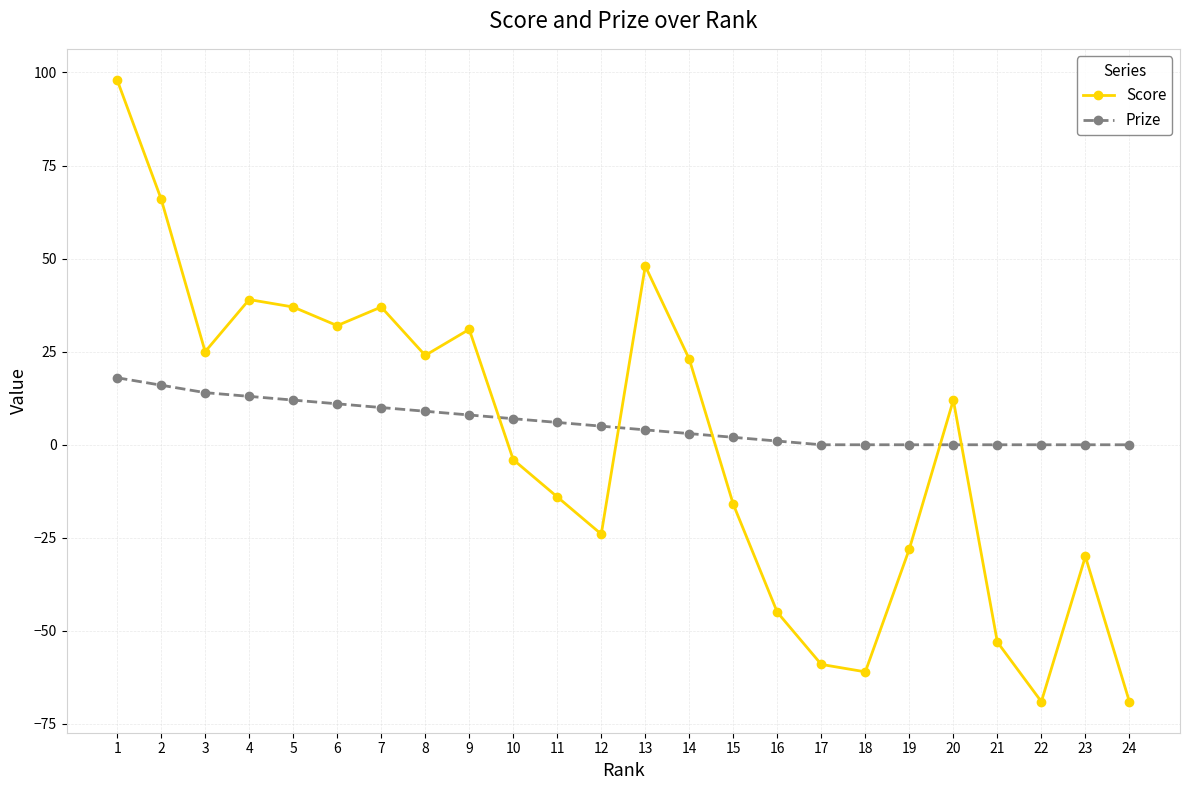

How many times do Prize and Score cross each other?

5